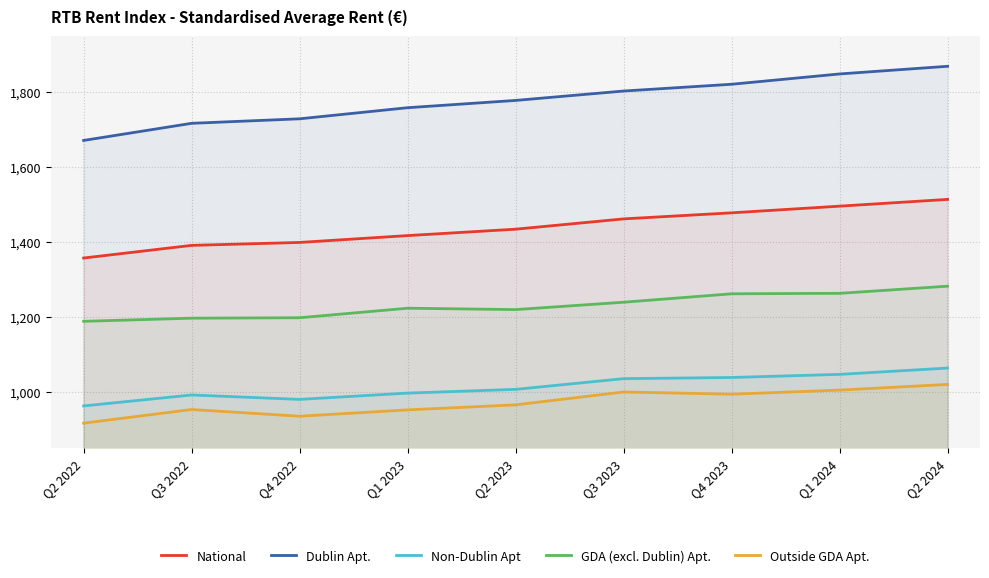

What is the label of the 1st point from the left?

Q2 2022